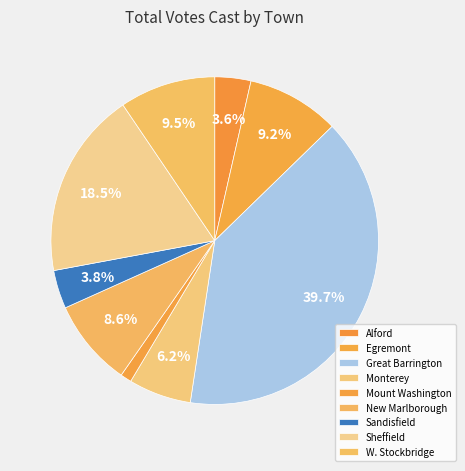

Which category has the biggest portion of the pie?

Great Barrington